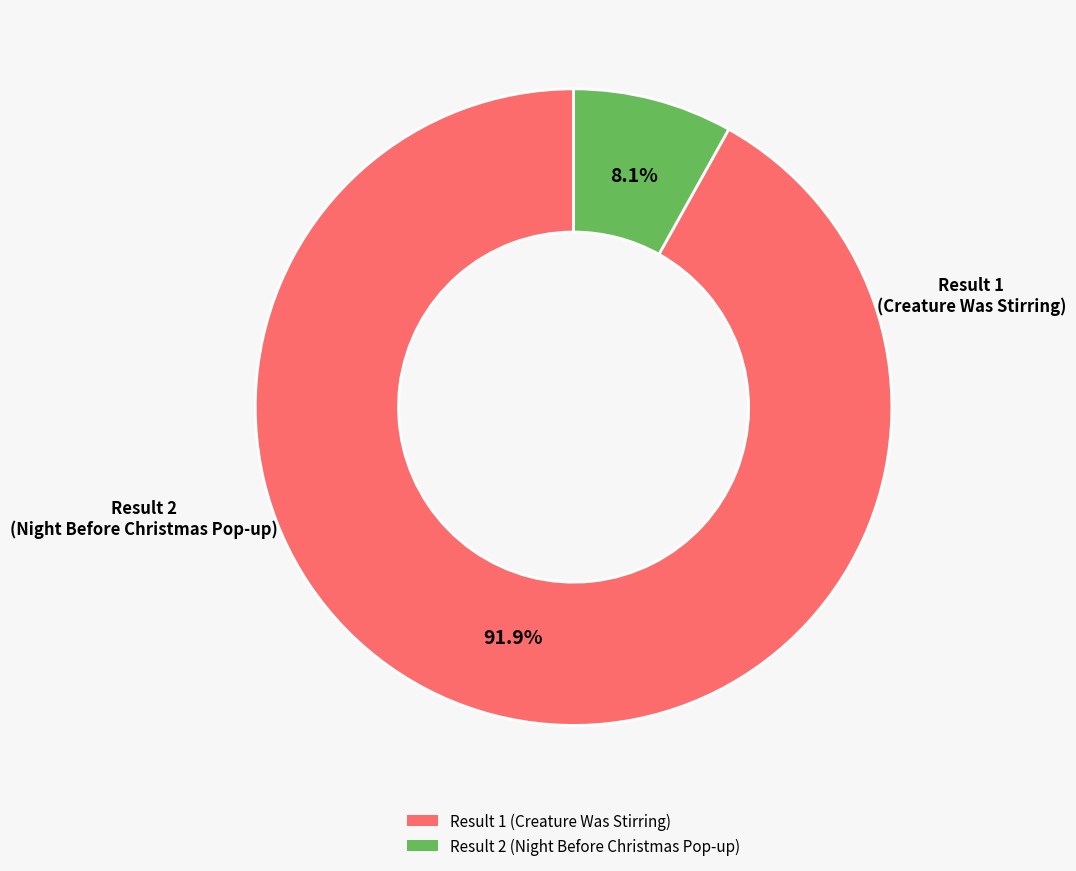

Which category has the smallest portion of the pie?

Result 2 (Night Before Christmas Pop-up)